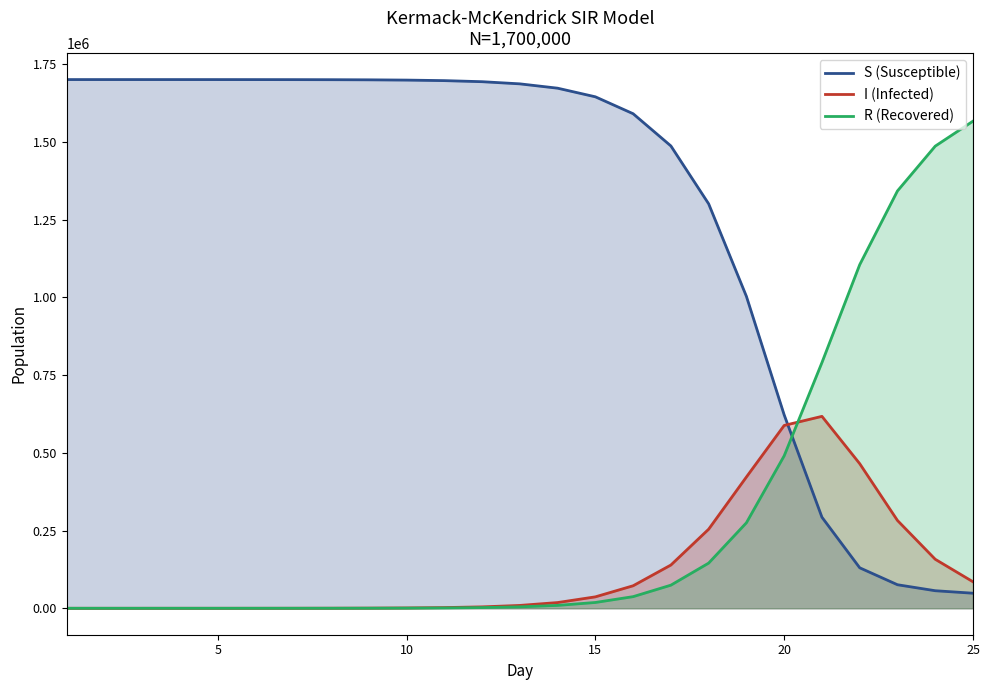

What are all the series names shown in the legend?

S (Susceptible), I (Infected), R (Recovered)